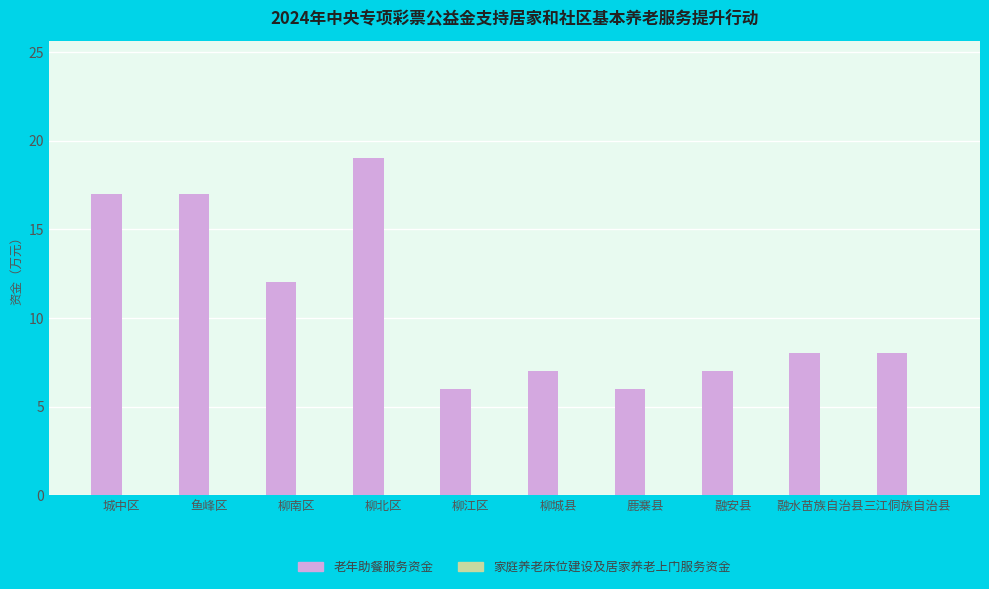

What is the sum of all values?

107